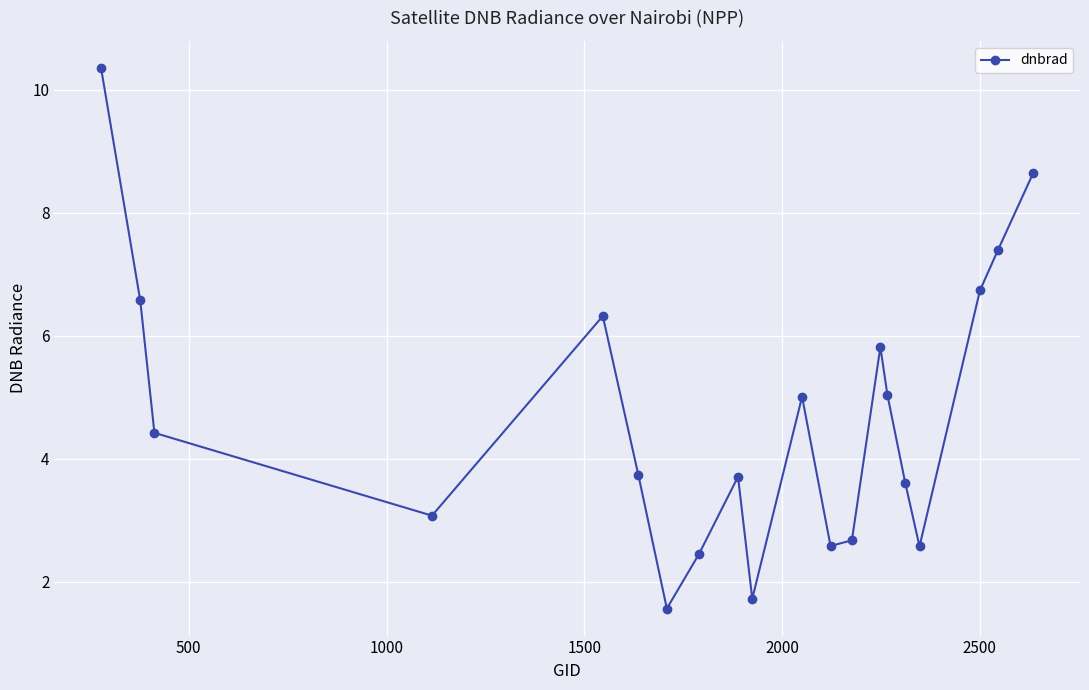

What is the value of the 11th point from the left?

5.0